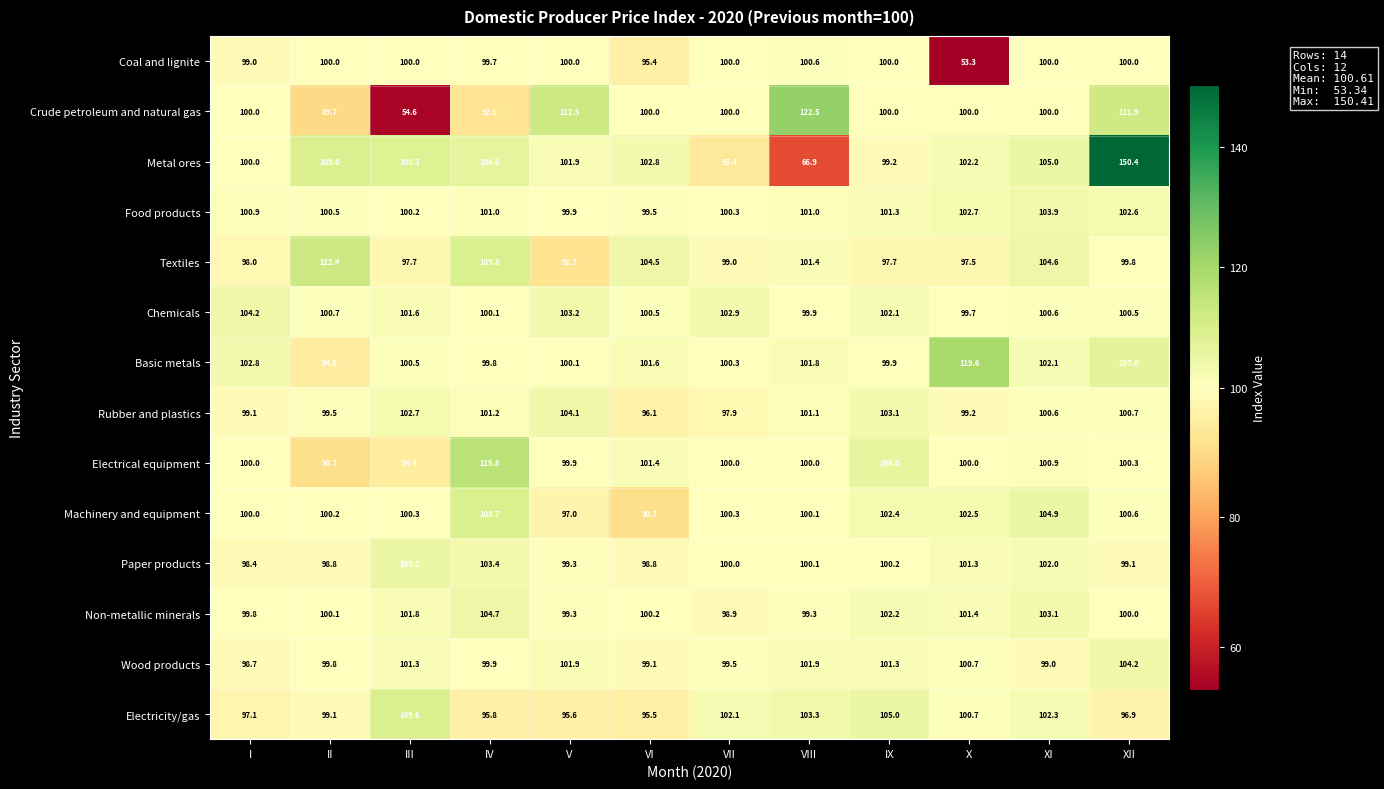

The Paper products series shows 174.0 at VI. True or false?

False